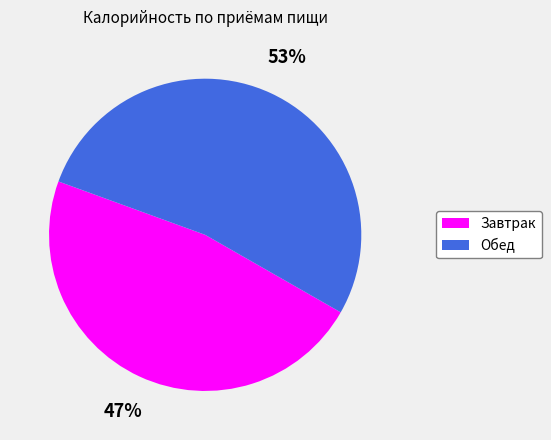

The Завтрак slice represents 47% of the pie. True or false?

True